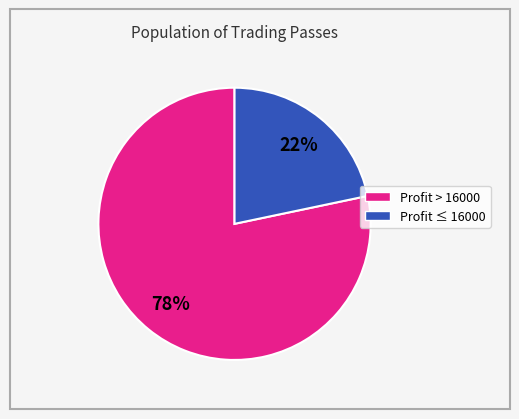

How many slices are in this pie chart?

2